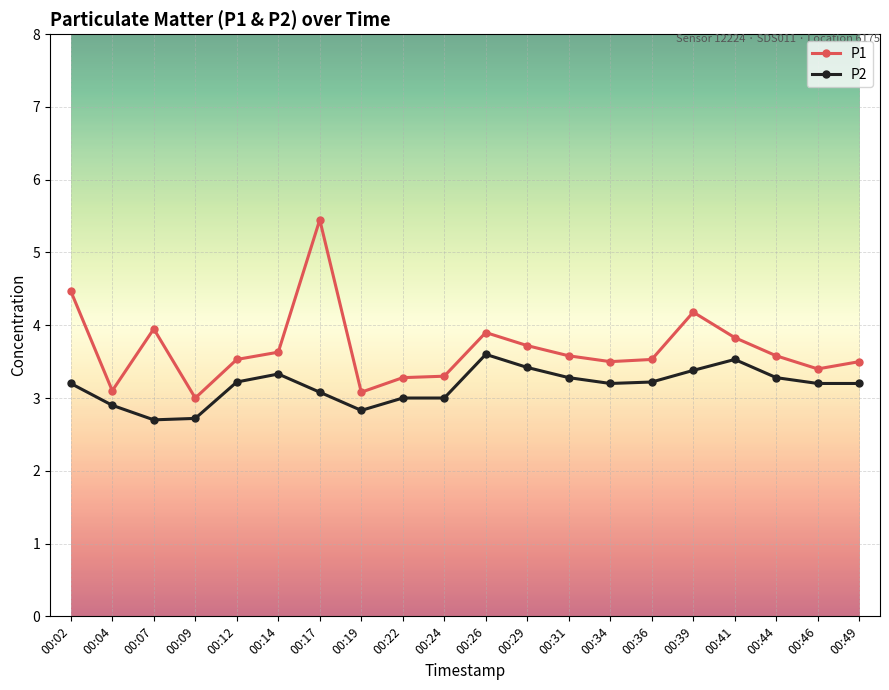

Is the value of P1 at 00:14 greater than the value of P2 at 00:12?

Yes